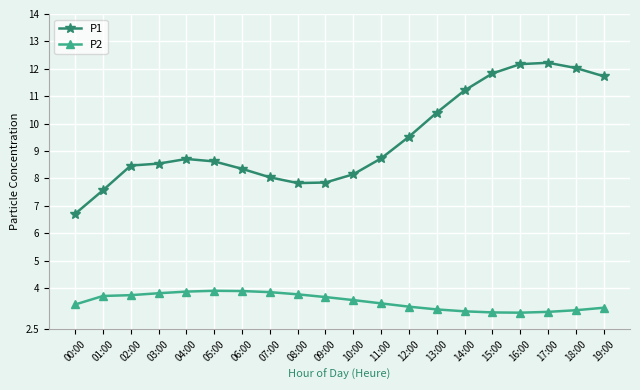

What position from the right is 11:00?

9